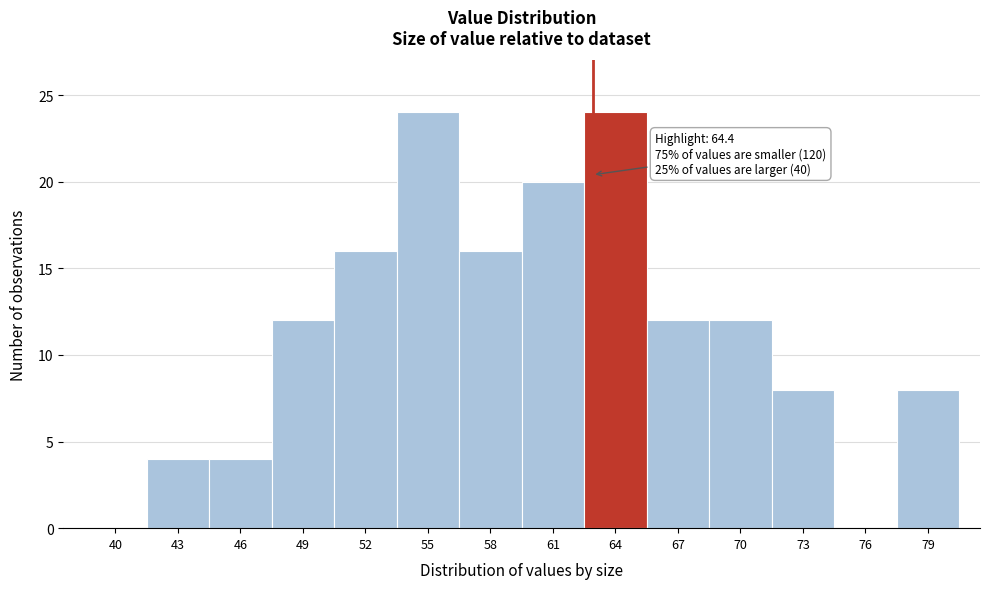

Reading left to right, extract all data points from this chart.

40=0	43=4	46=4	49=12	52=16	55=24	58=16	61=20	64=24	67=12	70=12	73=8	76=0	79=8